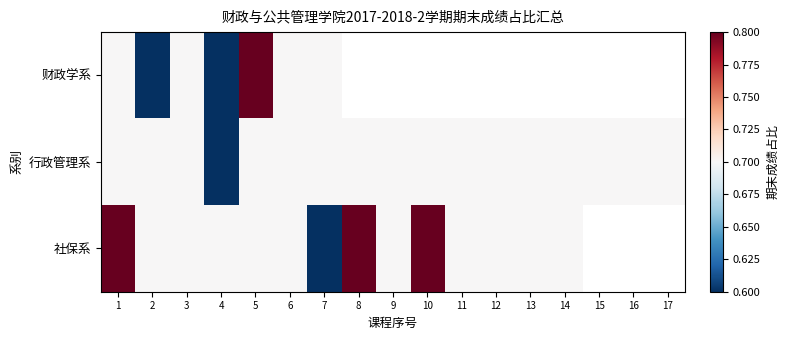

What is the spread (max minus min) of values at 1?

0.1